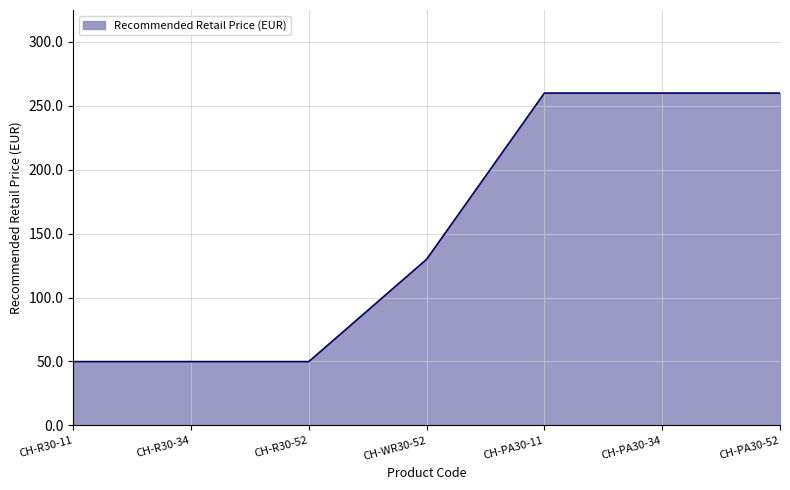

What is the average value?

151.3